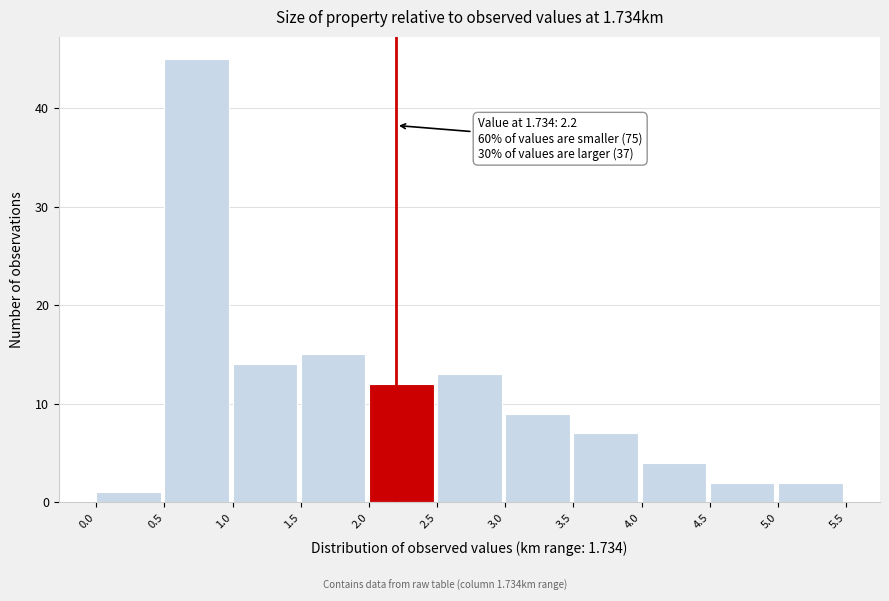

Which range on the x-axis has the tallest bar?

0.5 to 1.0